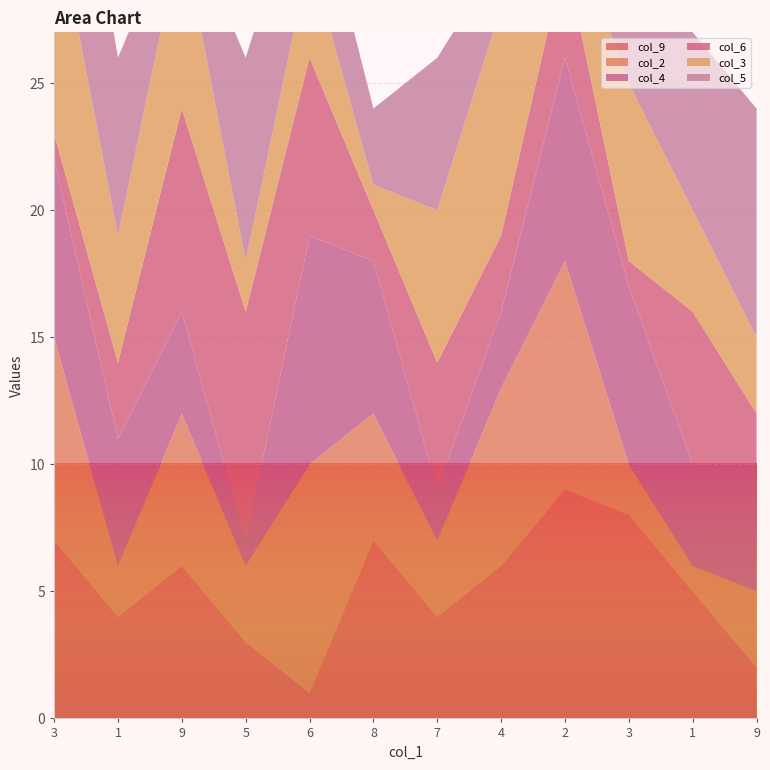

Reading left to right, transcribe all the data shown in this chart.

col_9: 7	4	6	3	1	7	4	6	9	8	5	2
col_2: 8	2	6	3	9	5	3	7	9	2	1	3
col_4: 7	5	4	1	9	6	2	3	8	7	4	5
col_6: 1	3	8	9	7	2	5	3	4	1	6	2
col_3: 9	5	7	2	4	1	6	9	2	7	4	3
col_5: 9	7	1	8	4	3	6	2	5	8	7	9